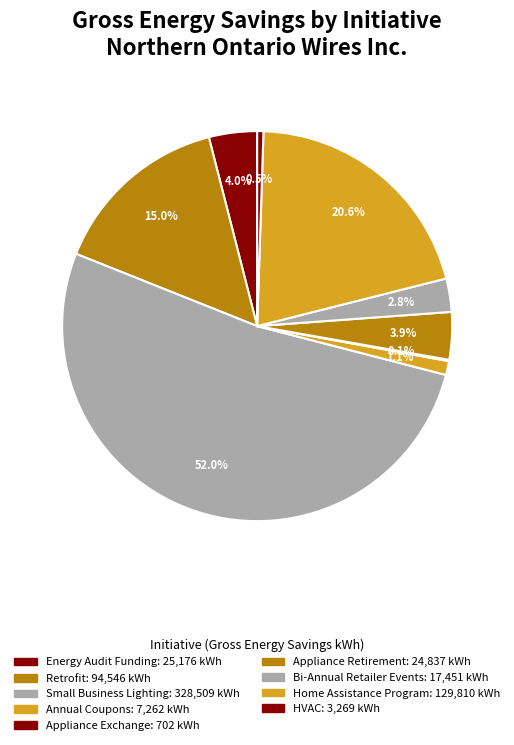

Approximately how many times larger is the value at HVAC compared to Bi-Annual Retailer Events?

0.2